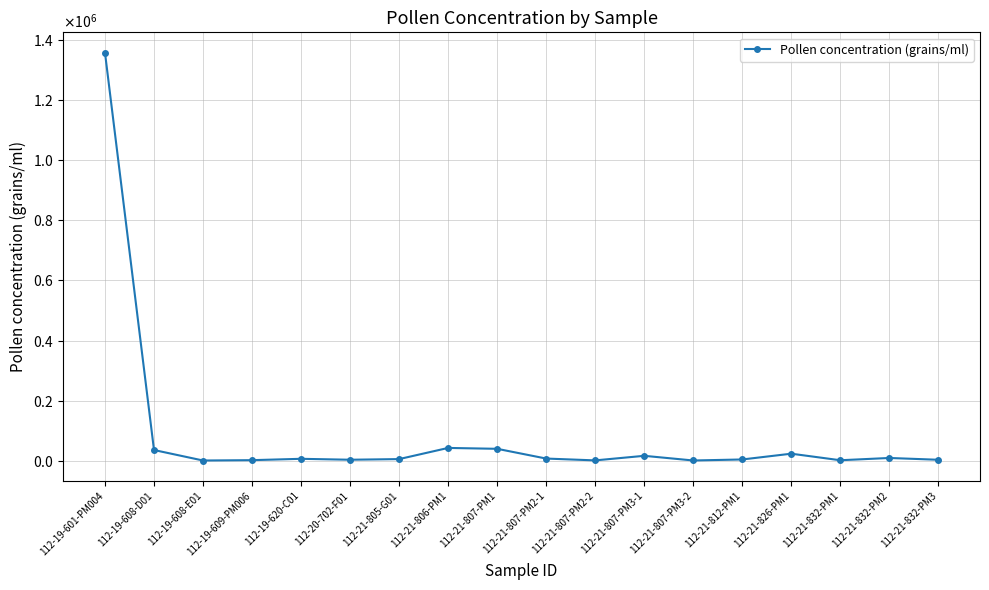

What is the change in value from 112-21-805-G01 to 112-21-832-PM3?

-2250.3